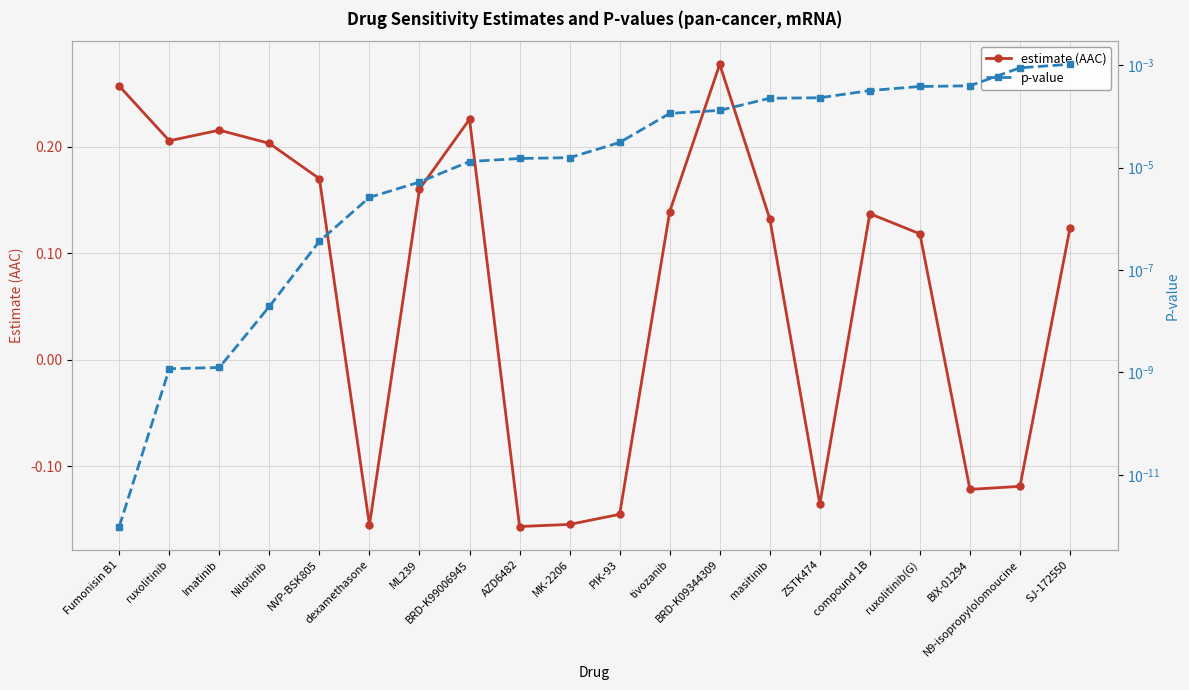

How many values in estimate (AAC) are above zero?

13